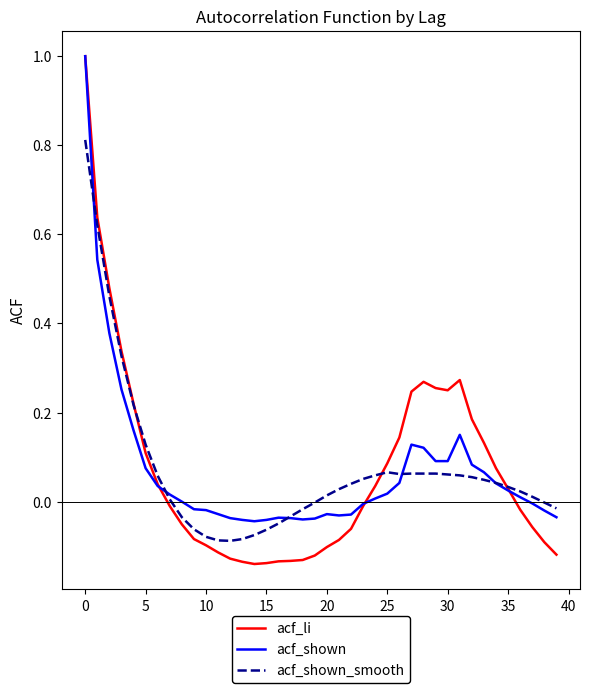

Rank the series by their average value, from lowest to highest.

acf_shown_smooth, acf_shown, acf_li